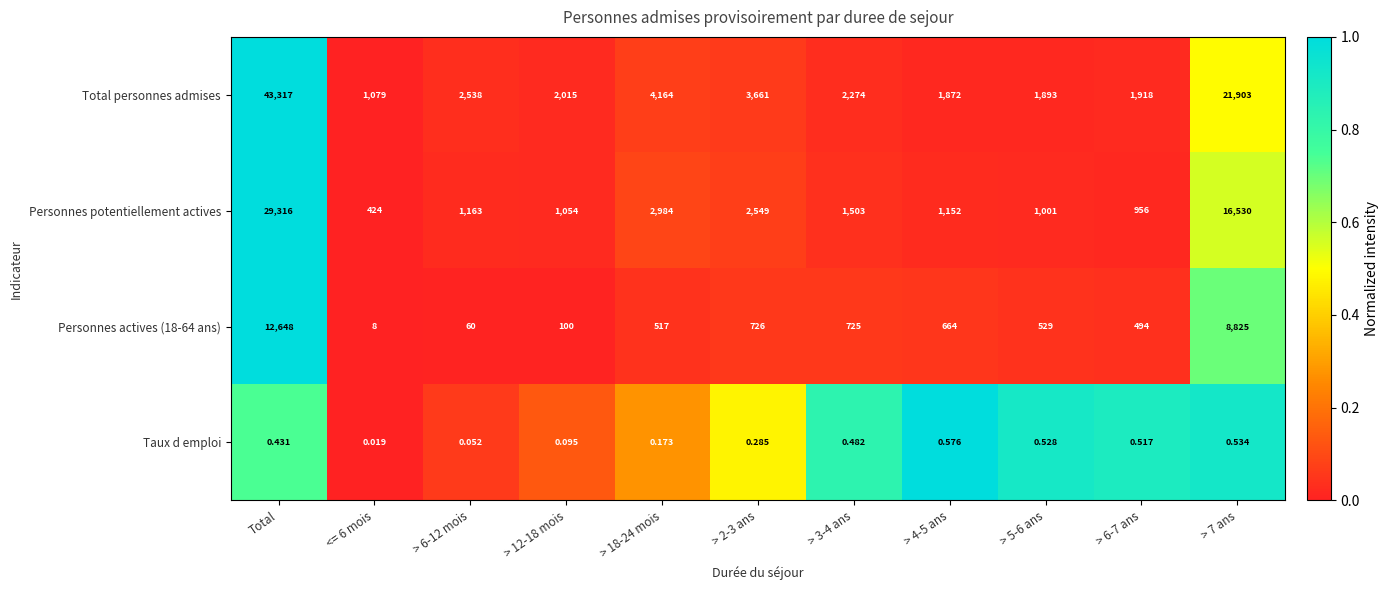

Which series has the largest total across all categories?

Total personnes admises